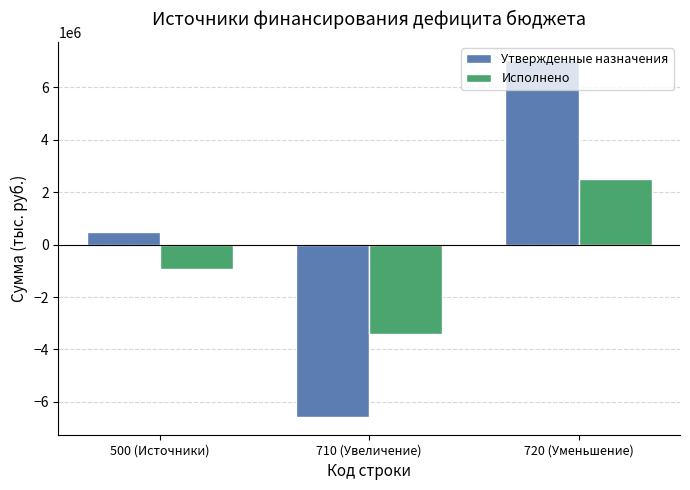

How many series are shown in this chart?

2